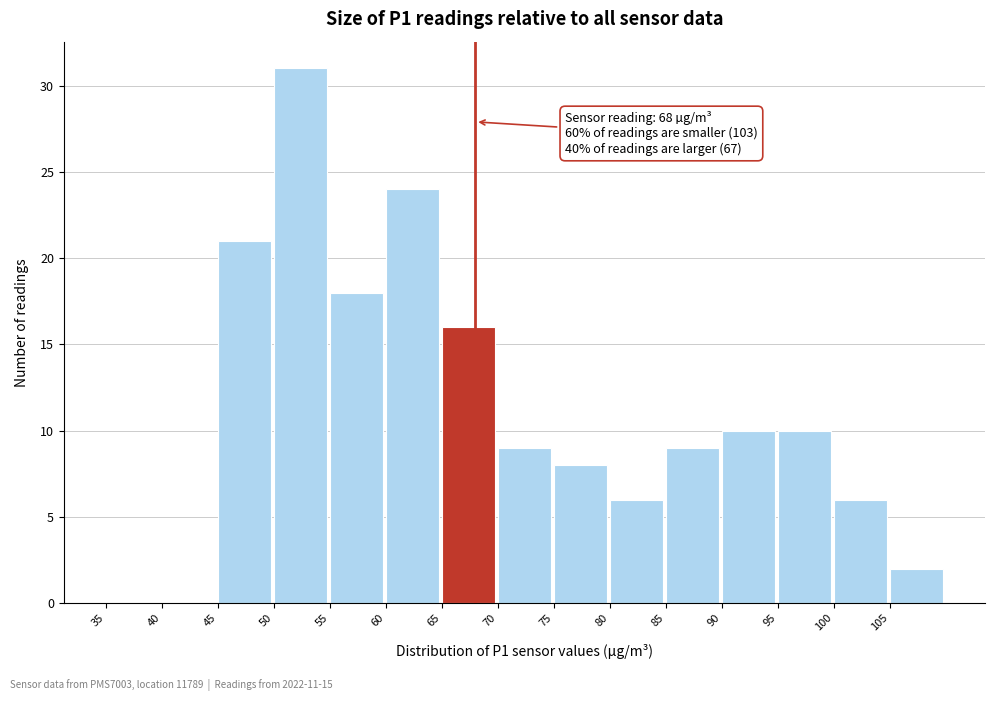

Over which range of the x-axis is the bar tallest?

50 to 55